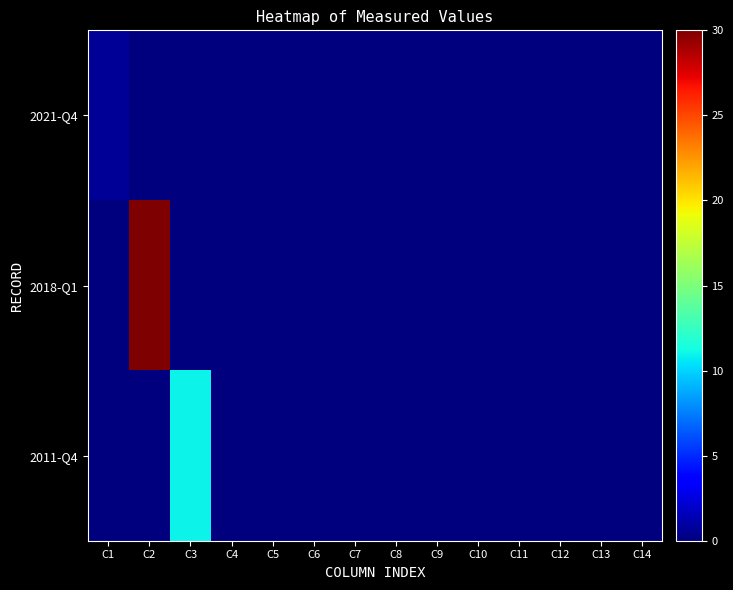

What is the total value across all series at C3?

11.0